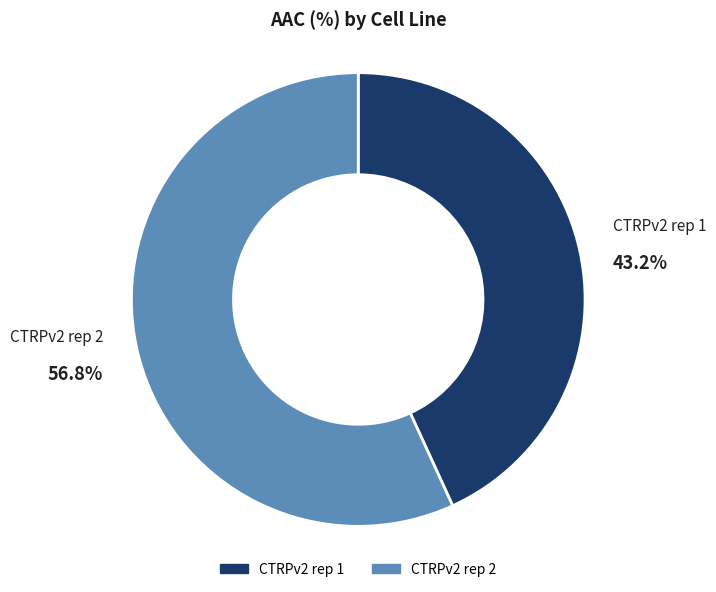

Approximately how many times larger is the value at CTRPv2 rep 2 compared to CTRPv2 rep 1?

1.3